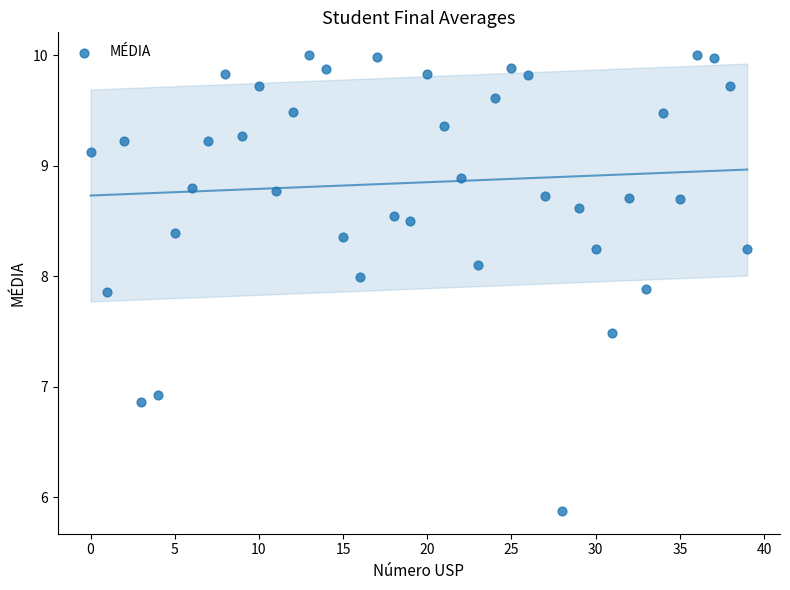

What Y value in the scatter plot is closest to 7?

6.9